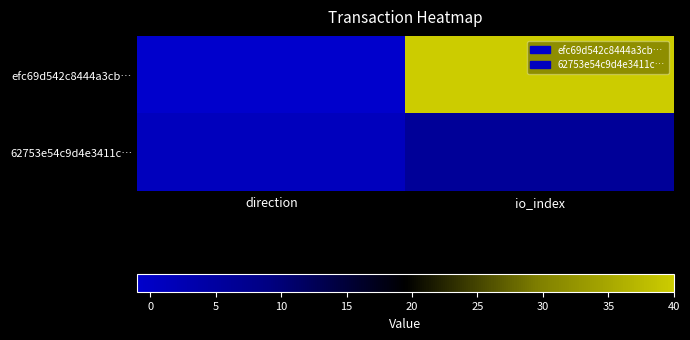

Between direction and io_index, which series saw the biggest shift?

efc69d542c8444a3cb…